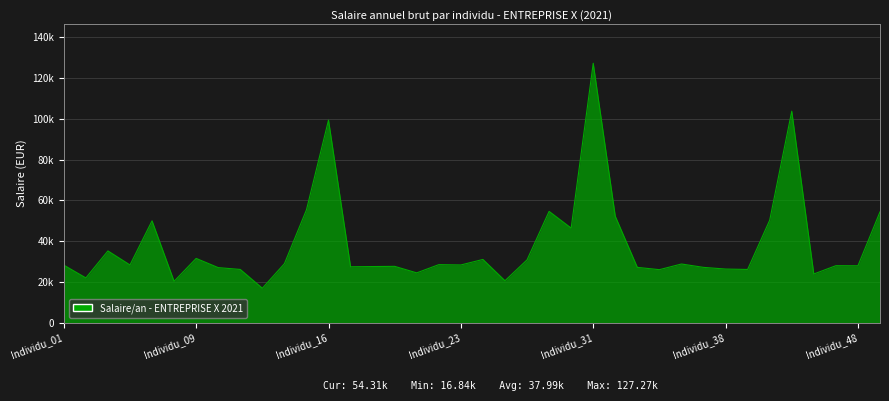

Does the chart have visible grid lines?

Yes